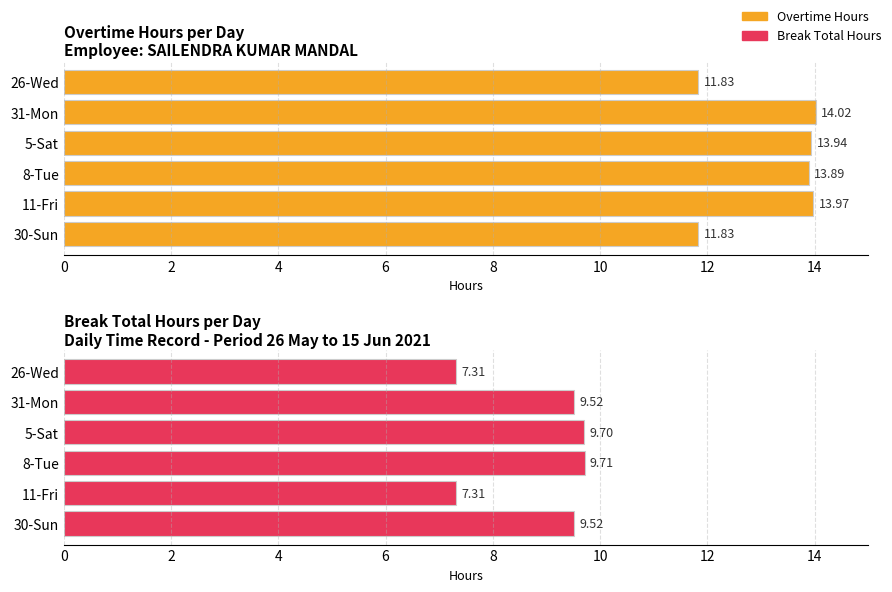

Which series changed the most between 31-Mon and 11-Fri?

Break Total Hours